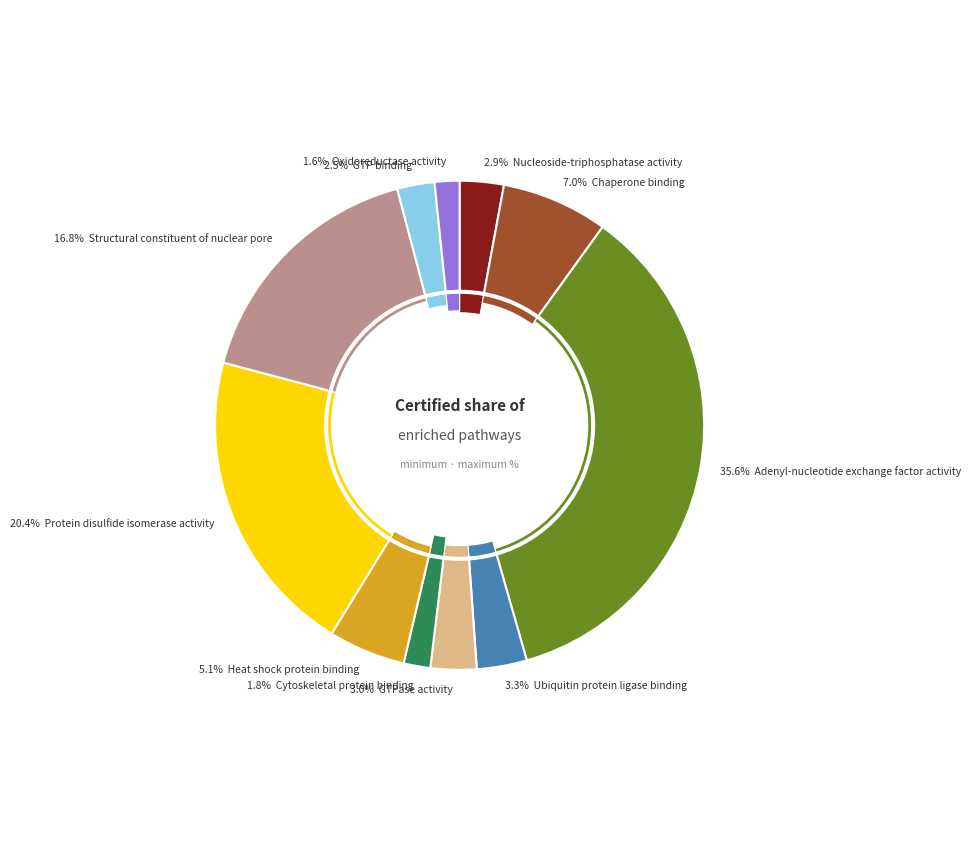

What percentage is the Oxidoreductase activity slice, to the nearest percent?

2%